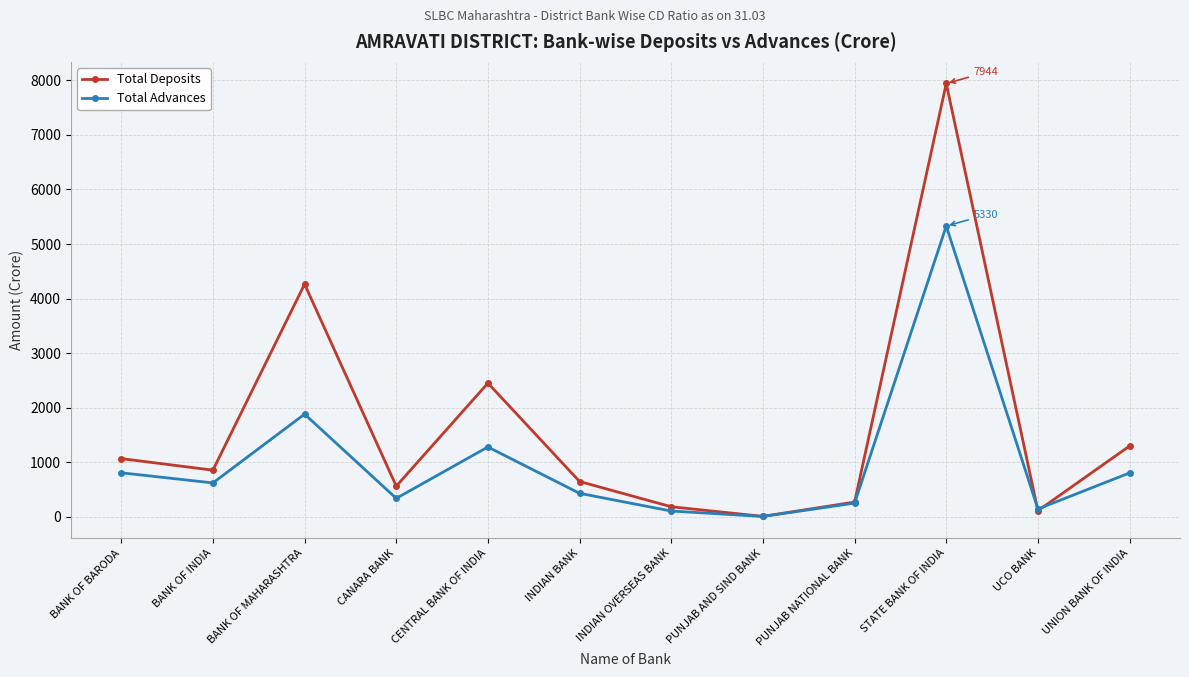

How many lines are shown in the chart?

2